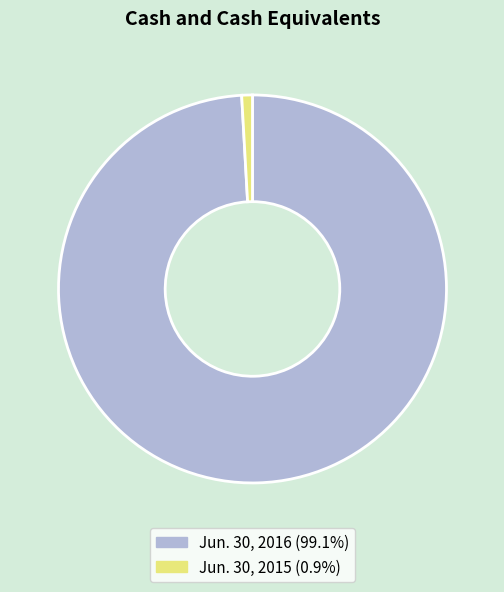

Is there any slice that represents more than half of the pie?

Yes